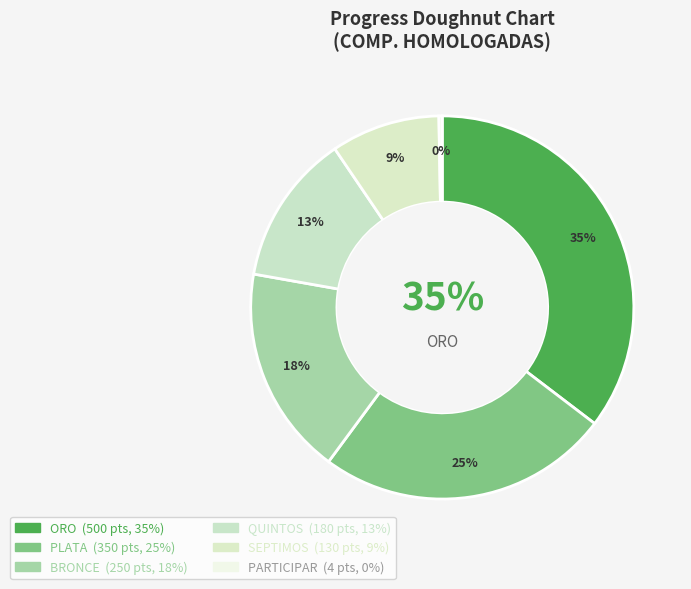

Which slice is the smallest?

PARTICIPAR